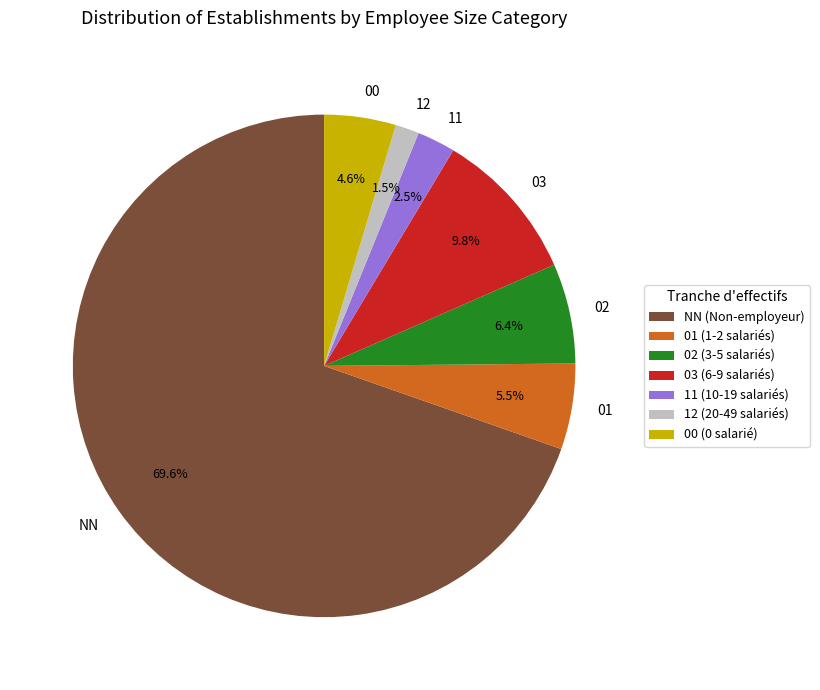

Does any single category account for the majority?

Yes